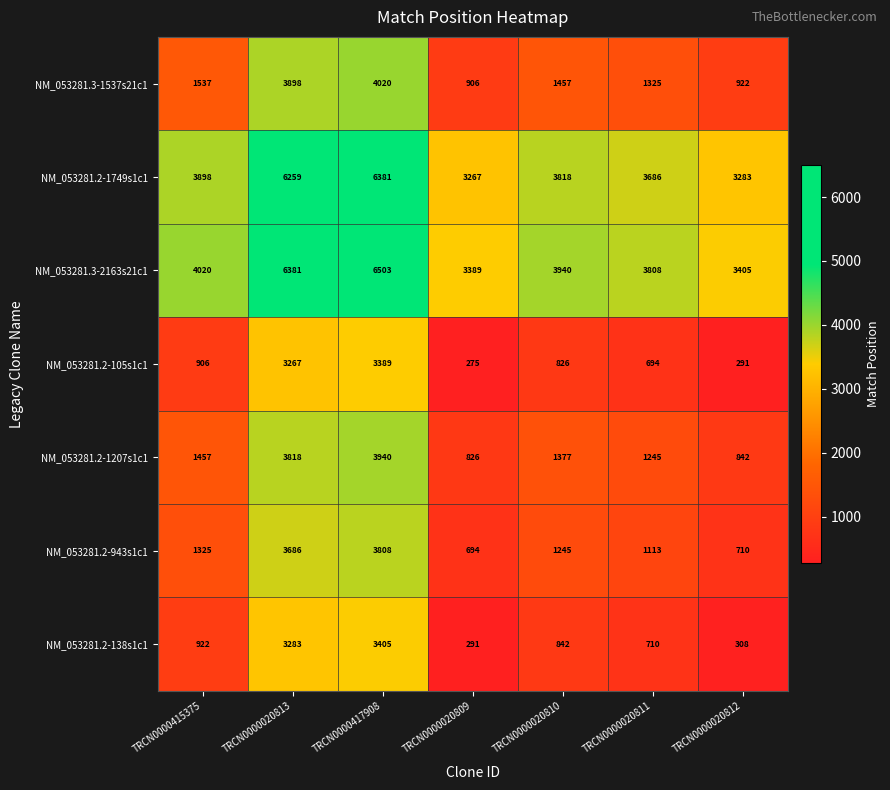

How many categories are shown in the chart?

7